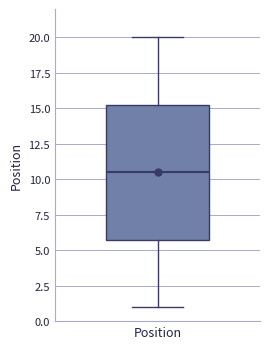

Where does the upper whisker of the box for Position end on the y-axis? The values are not printed on the chart, so give them approximately, as read against the axis.

20.0